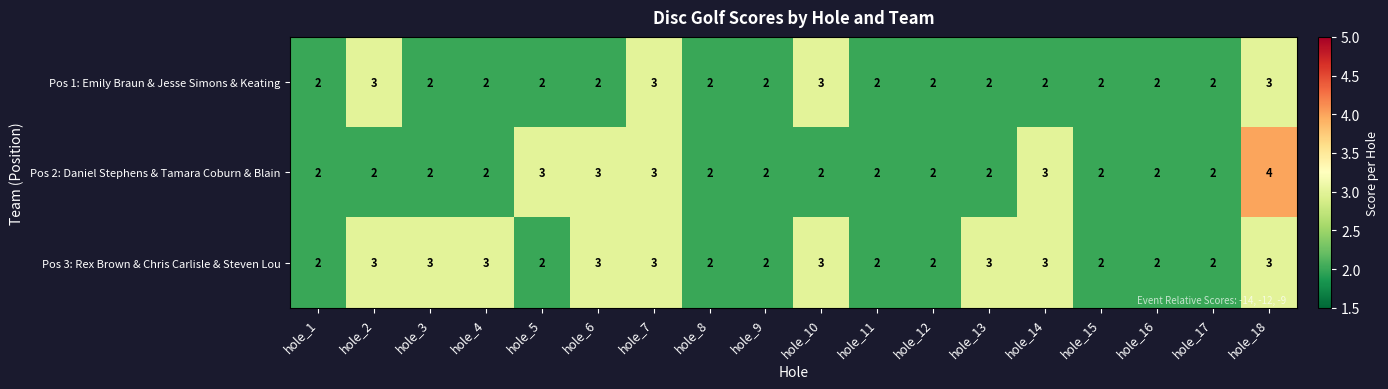

Which series has the largest range (max minus min)?

Pos 2: Daniel Stephens & Tamara Coburn & Blain